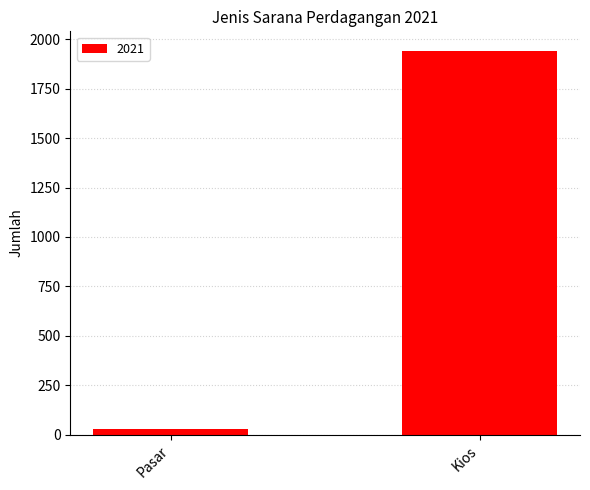

Which category has the lowest value across all series?

Pasar